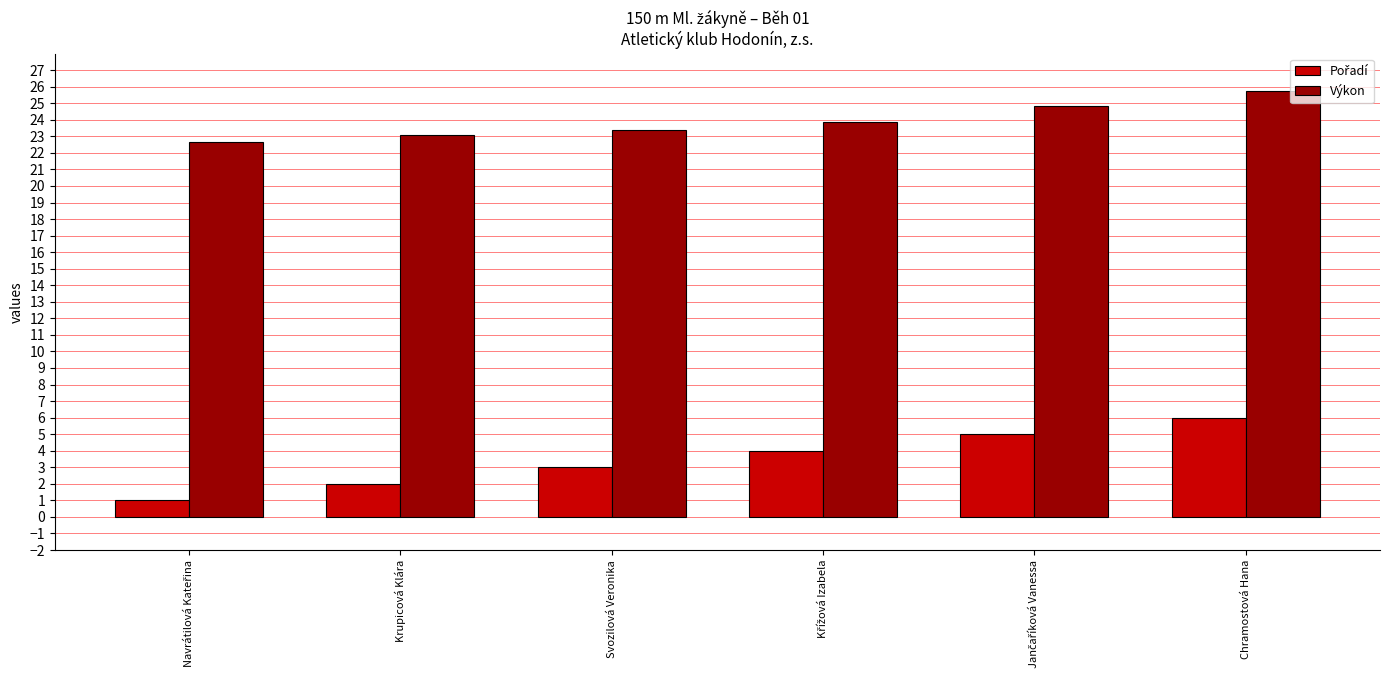

What is the sum of all Výkon values?

143.5